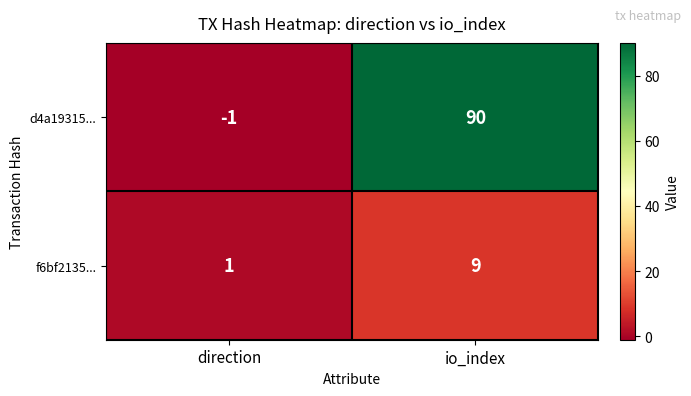

What is the spread (max minus min) of values at direction?

2